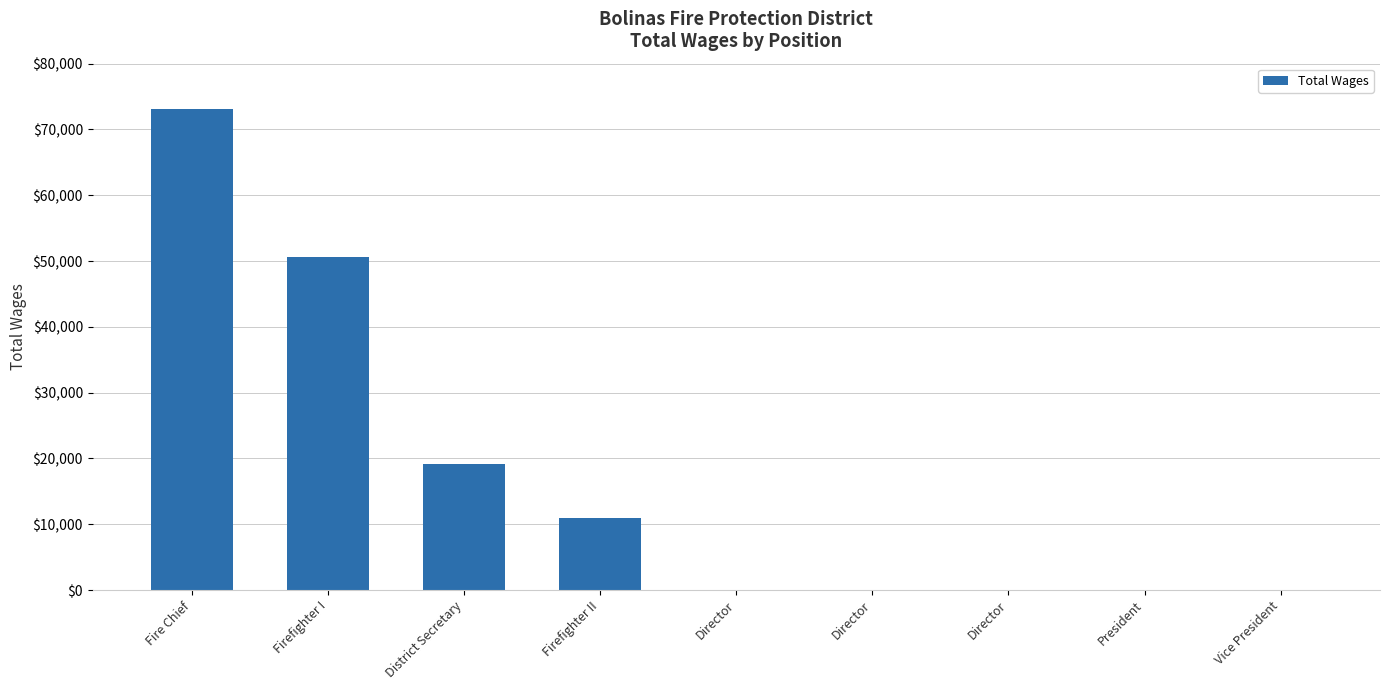

Rank the categories by value from lowest to highest.

Director, Director, Director, President, Vice President, Firefighter II, District Secretary, Firefighter I, Fire Chief